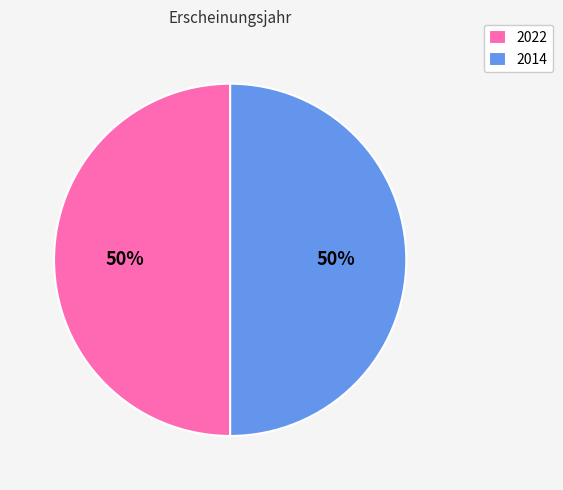

What is the ratio of the value at 2022 to the value at 2014?

1.0